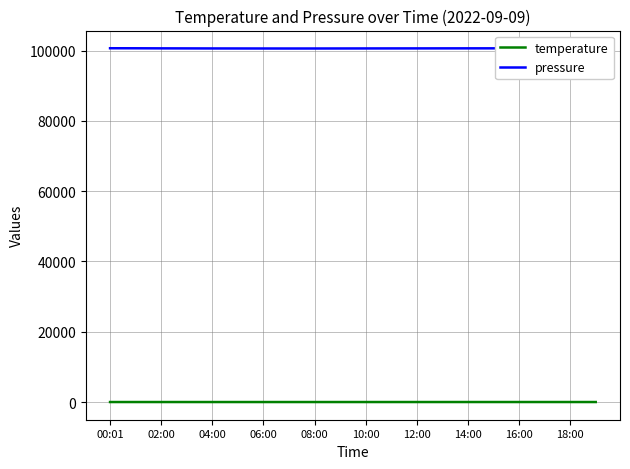

Rank the series by their maximum value, from lowest to highest.

temperature, pressure